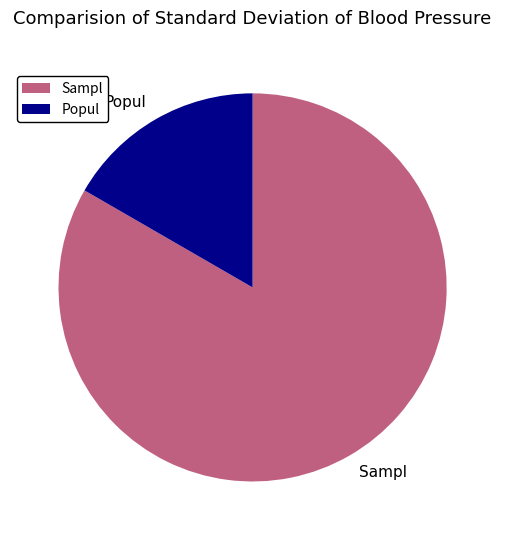

Approximately how many times larger is the value at Sampl compared to Popul?

5.0